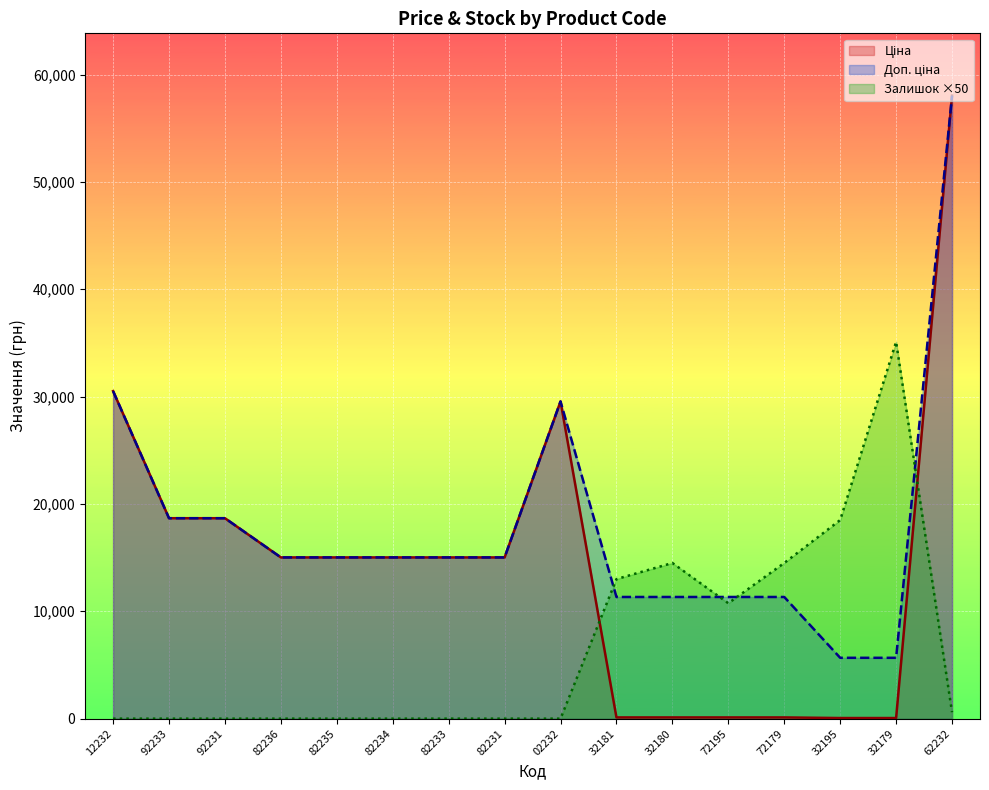

What is the sum of all Ціна values?

231104.0